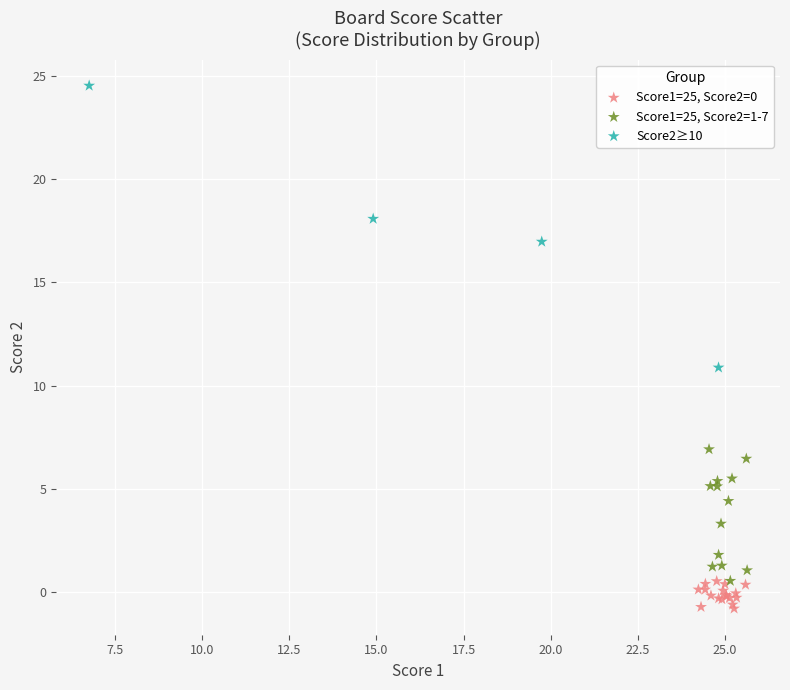

Which series has the largest Y range (max minus min)?

Score2≥10